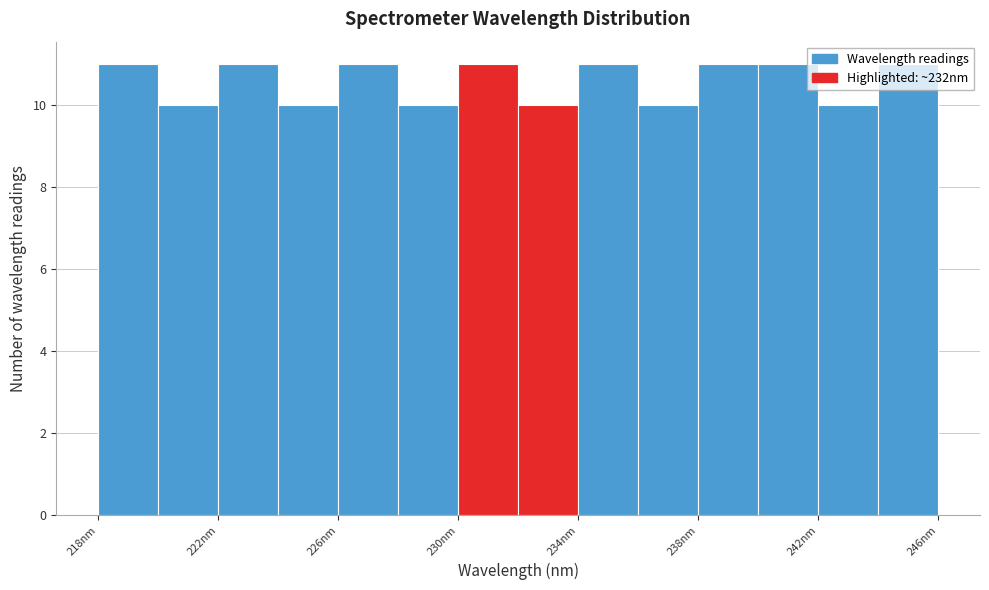

Reading left to right, list every bar in this chart as the range it spans on the x-axis followed by its height. The values are not printed on the chart, so give them approximately, as read against the axis.

218 to 220: 11
220 to 222: 10
222 to 224: 11
224 to 226: 10
226 to 228: 11
228 to 230: 10
230 to 232: 11
232 to 234: 10
234 to 236: 11
236 to 238: 10
238 to 240: 11
240 to 242: 11
242 to 244: 10
244 to 246: 11